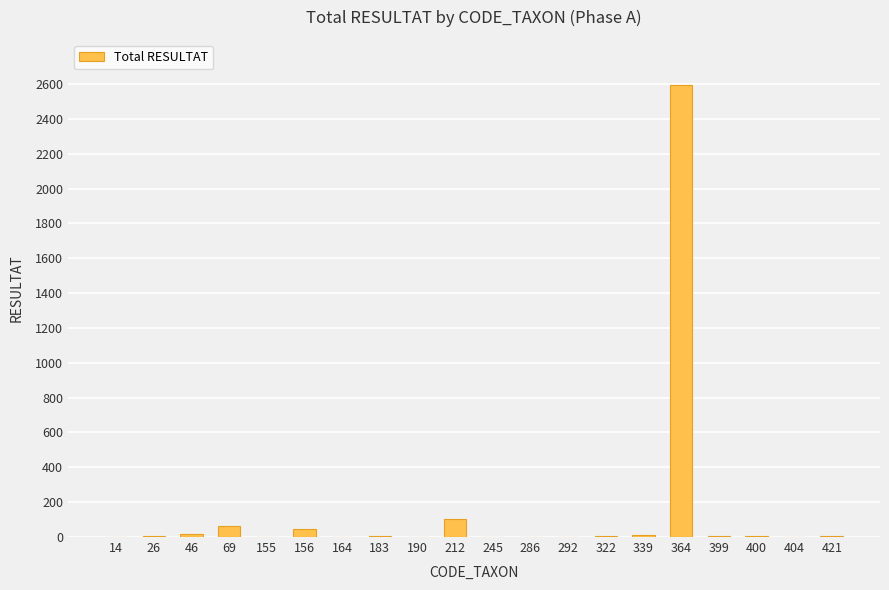

True or false: the data shows -1692 at 292.

False